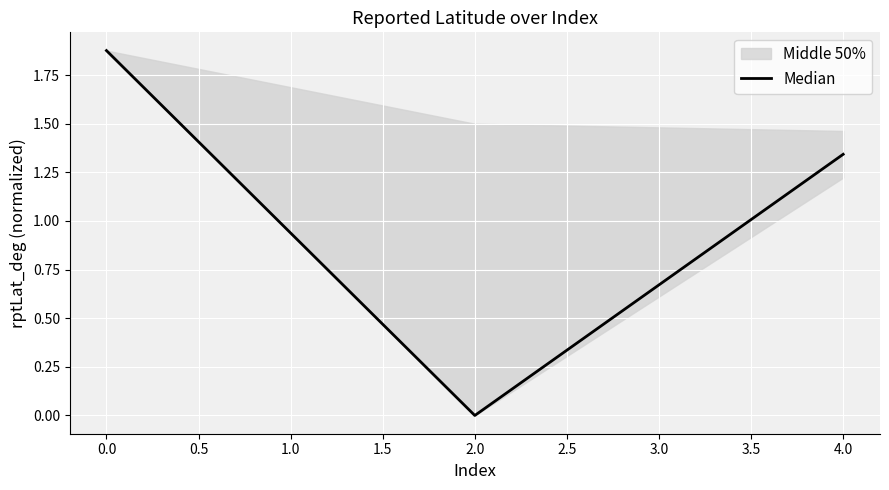

At which label does Median reach its minimum?

2.0